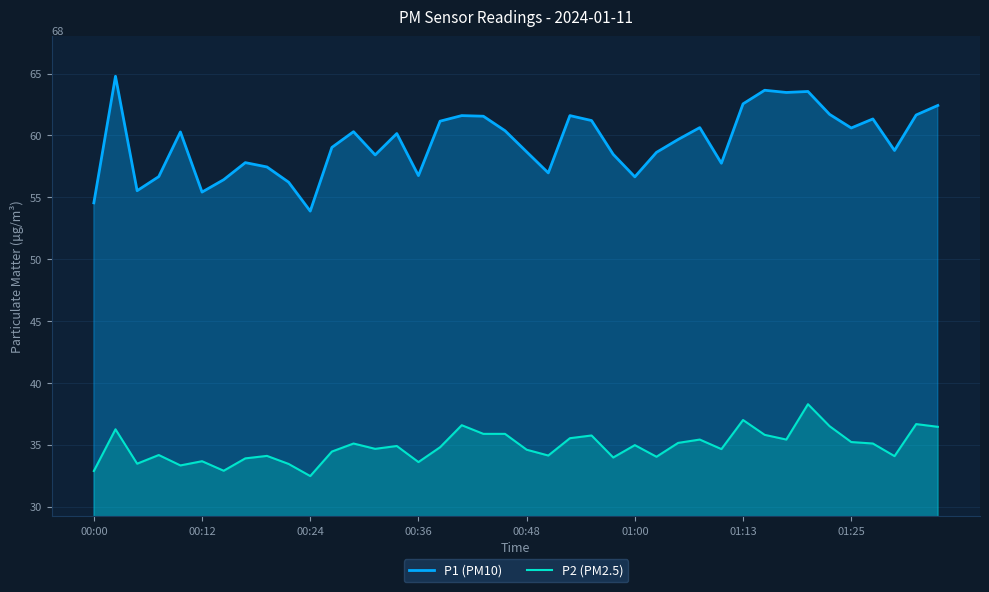

How many series are shown in this chart?

2